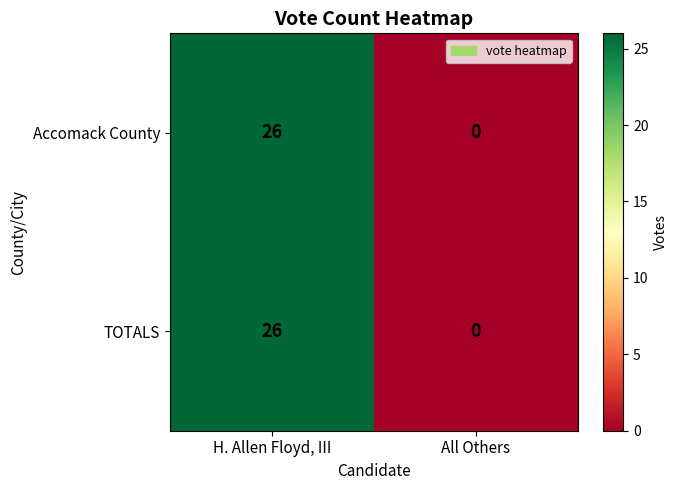

The value of TOTALS at H. Allen Floyd, III is 37. True or false?

False